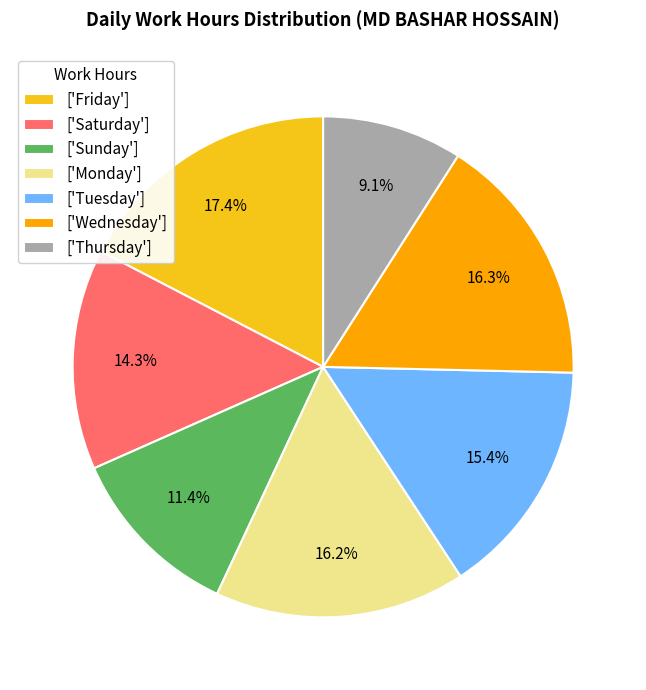

What is the ratio of the value at ['Friday'] to the value at ['Monday']?

1.1